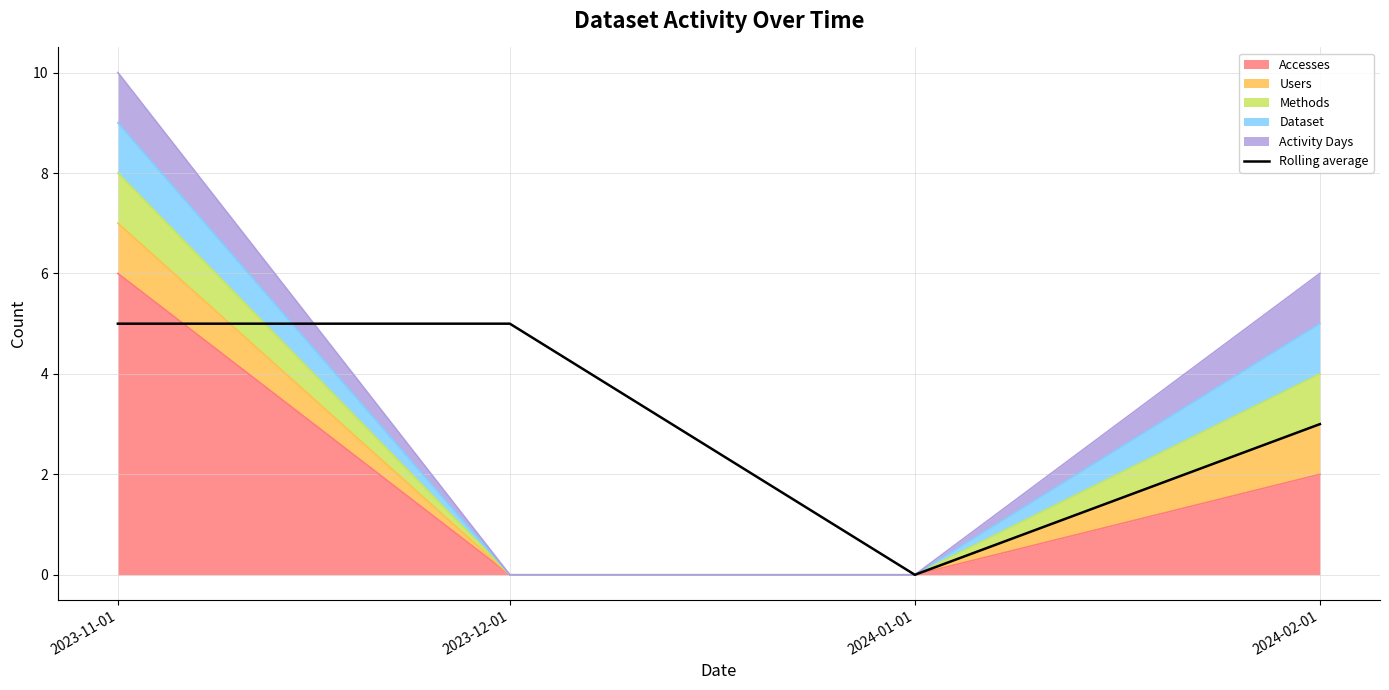

True or false: the data shows 3 at 2024-02-01.

True